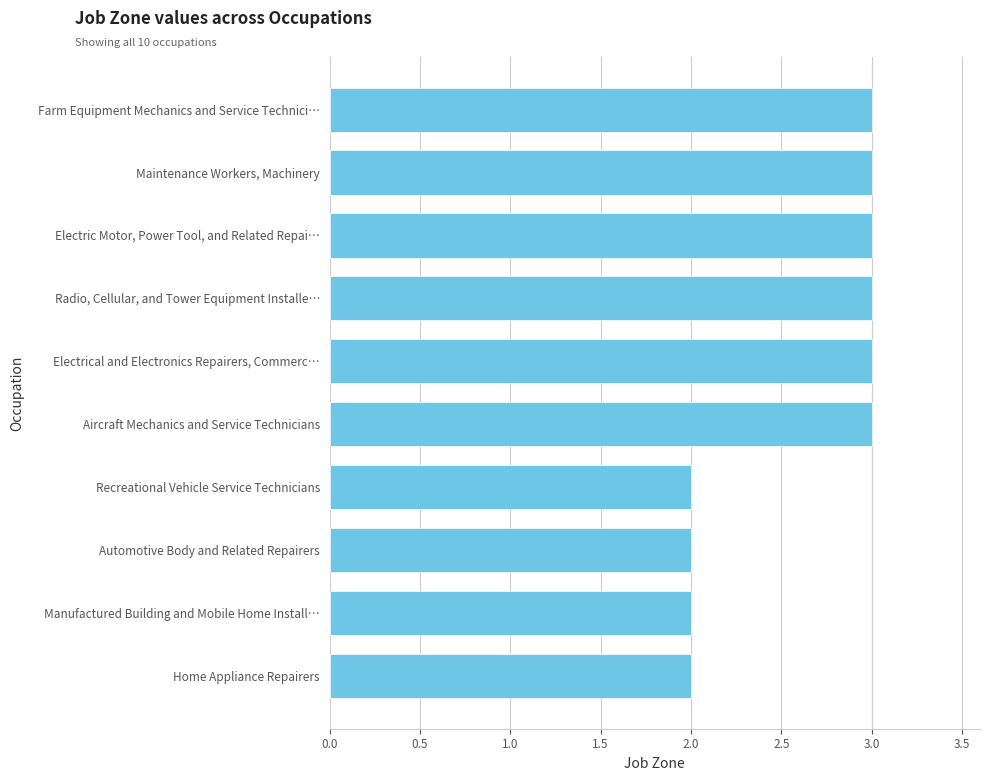

What is the sum of all values?

26